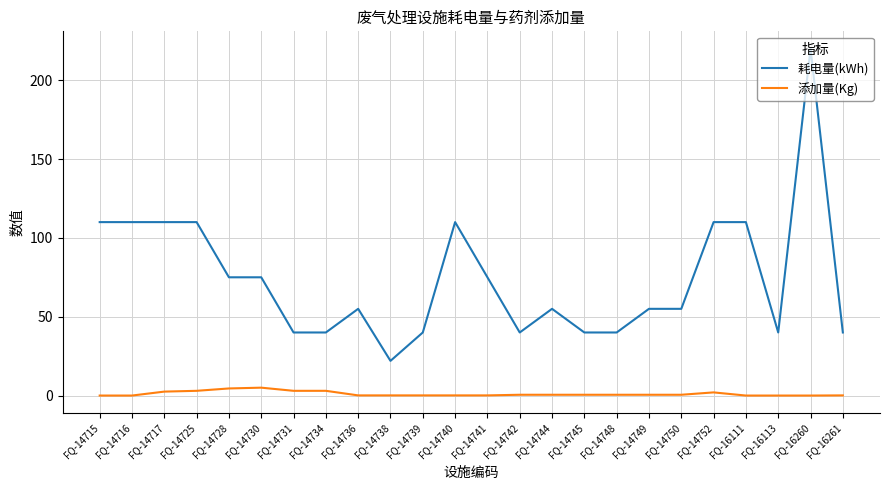

Which series changed the most between FQ-14734 and FQ-14741?

耗电量(kWh)